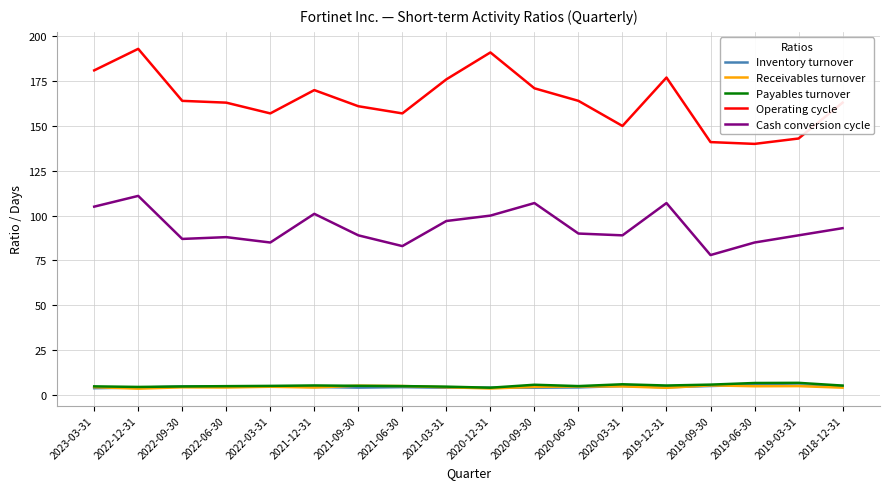

What is the minimum value for Operating cycle?

140.0